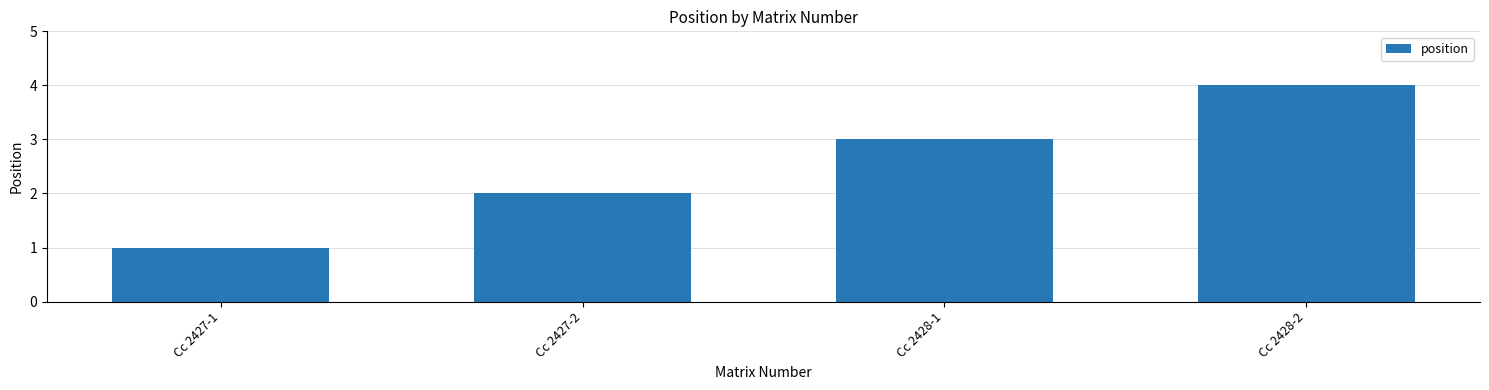

Count the values in the range 2 to 4.

3